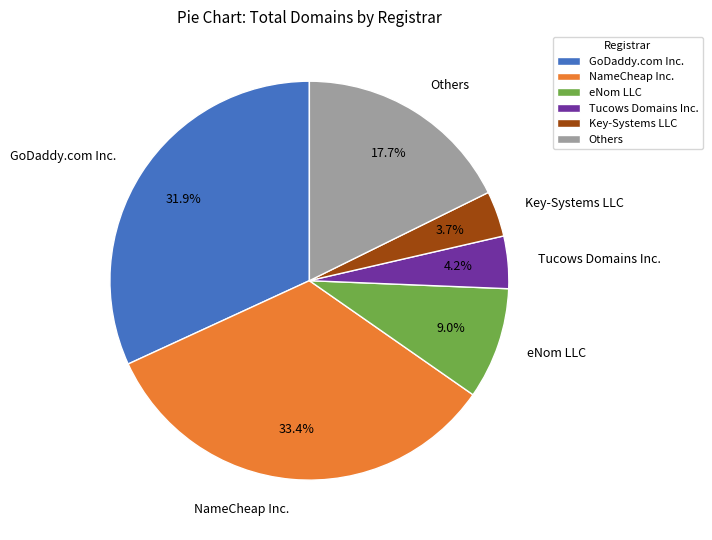

Which slice is the smallest?

Key-Systems LLC